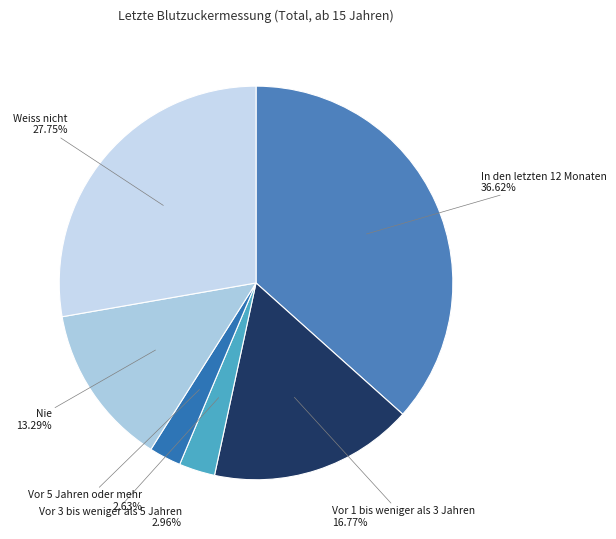

Is the sum of Weiss nicht and Vor 1 bis weniger als 3 Jahren greater than half?

No